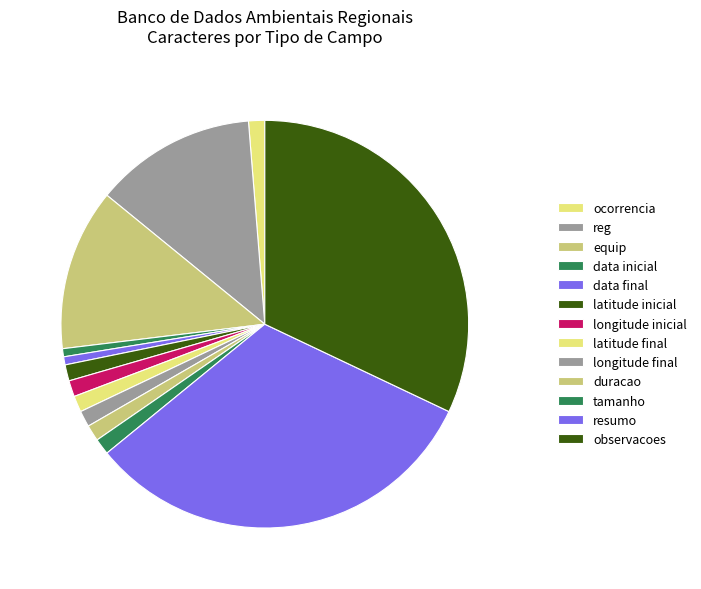

How many slices are in this pie chart?

13